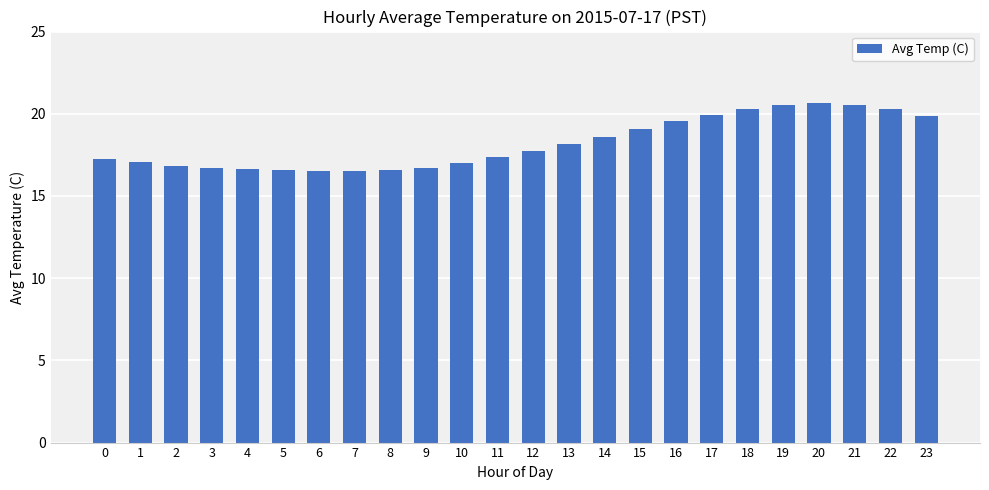

What is the difference between the maximum and minimum values?

4.1